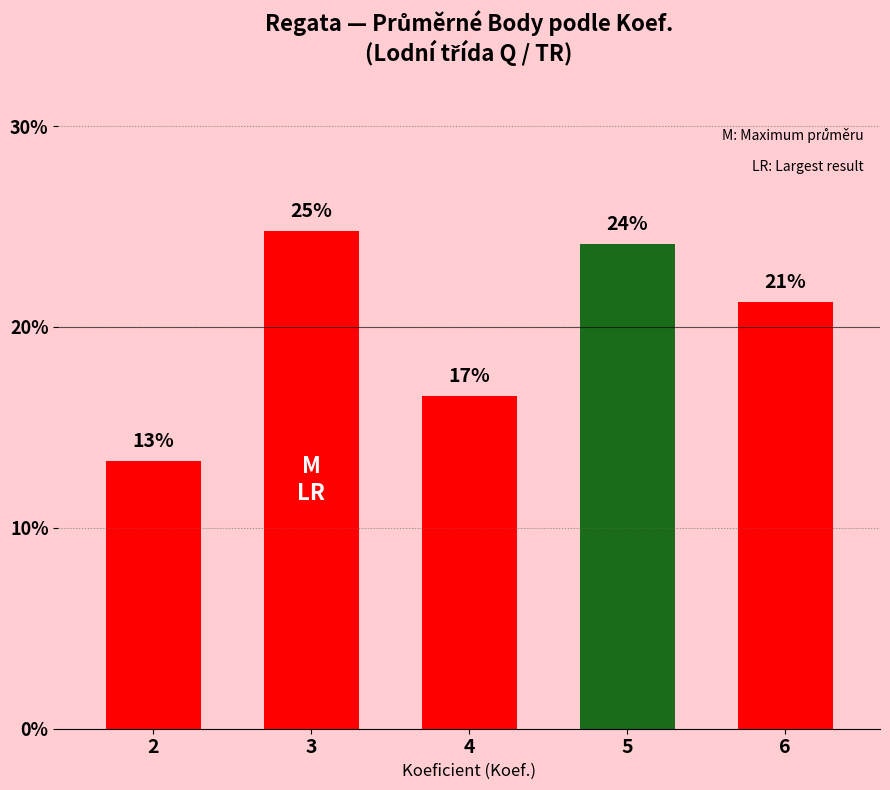

How many bars are there in total?

5